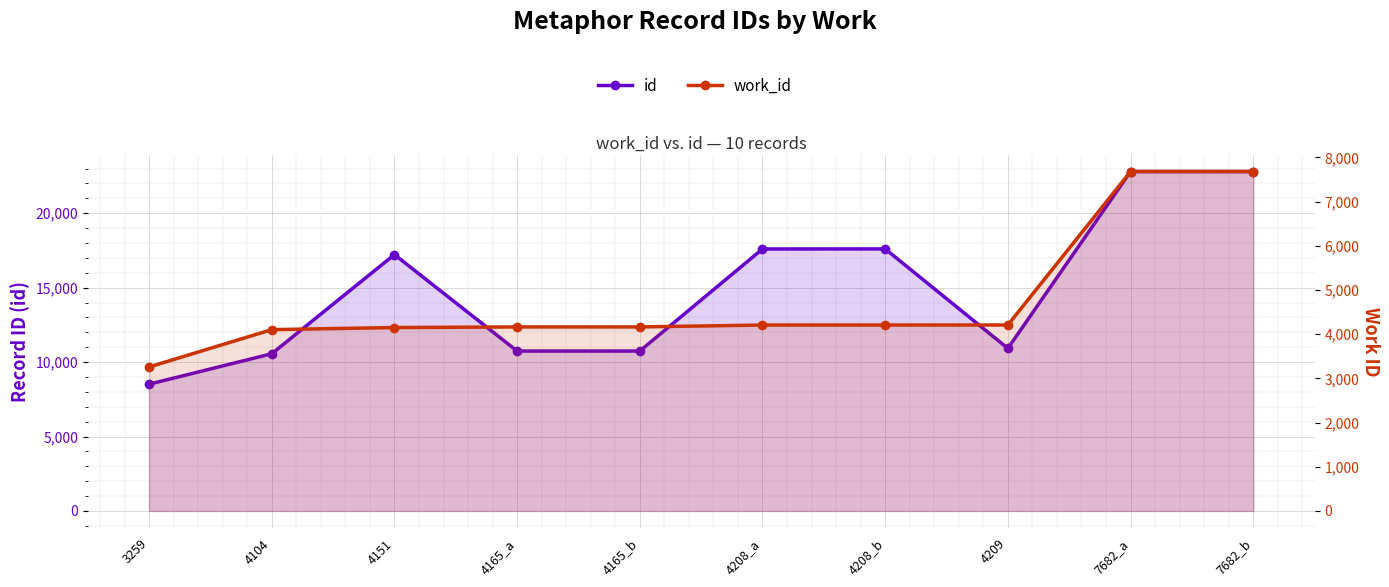

What is the total value across all series at 4151?

21374